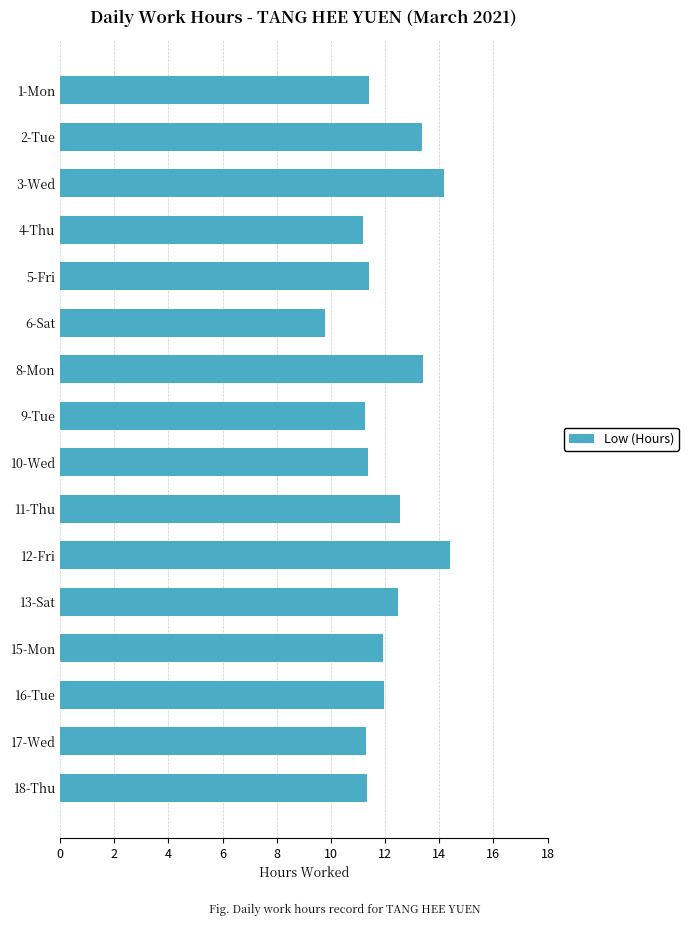

What is the sum of the values at 6-Sat and 3-Wed?

24.0